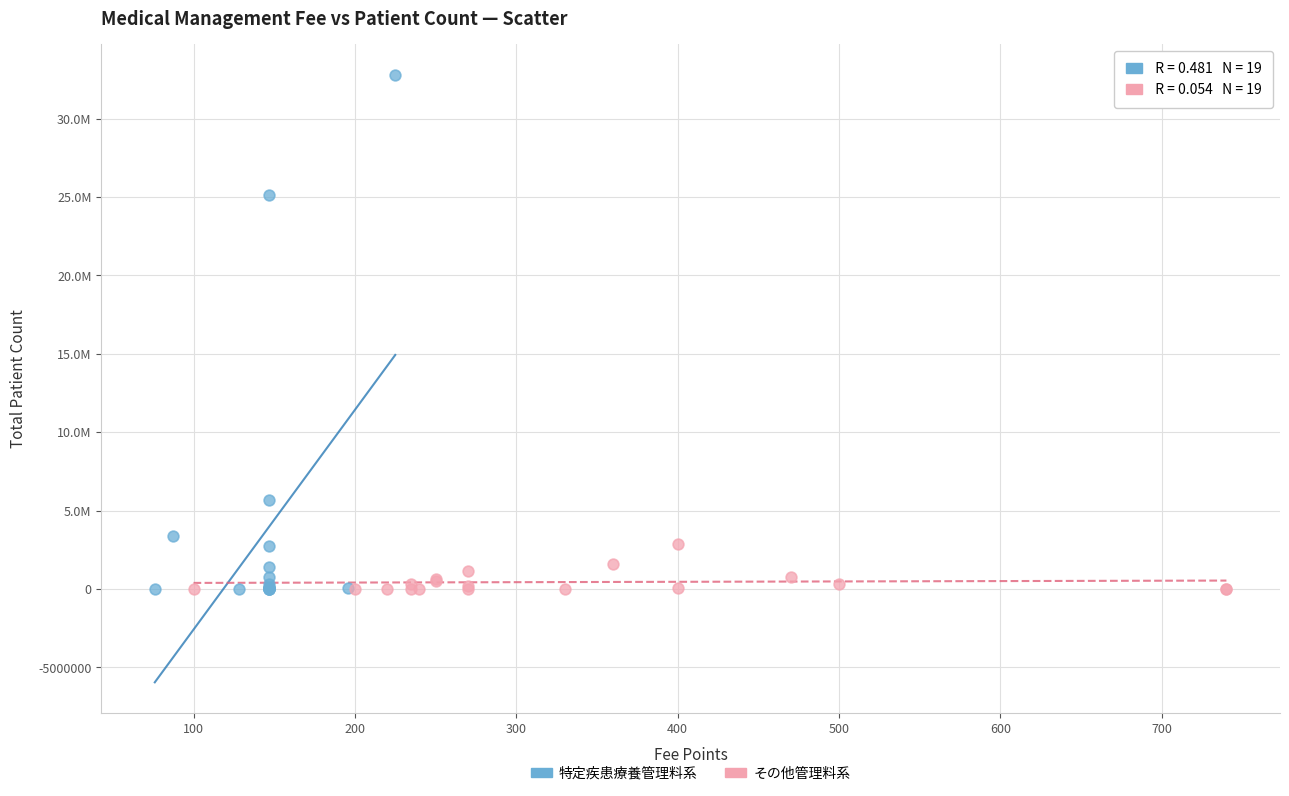

What are all the series names shown in the legend?

特定疾患療養管理料系, その他管理料系